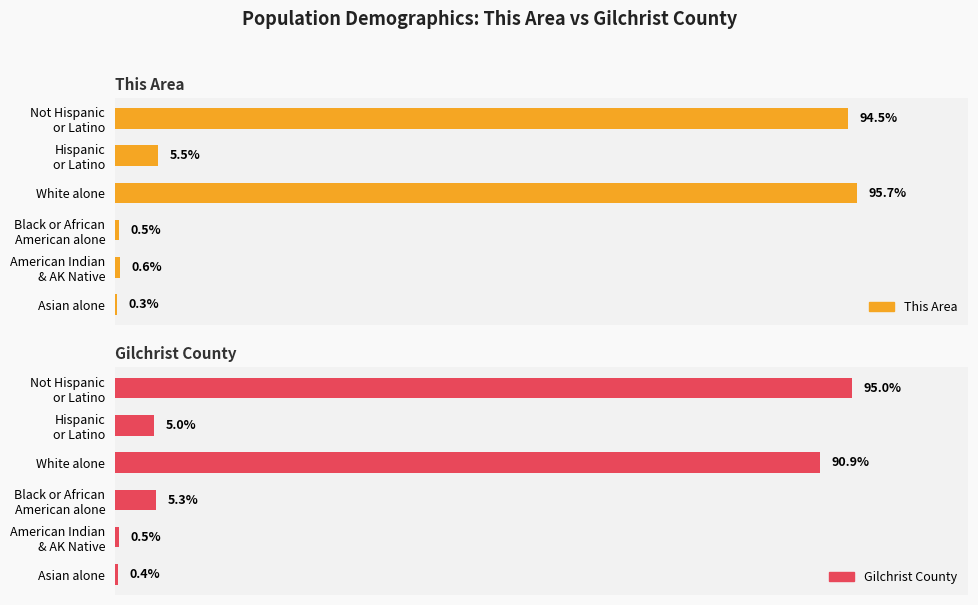

Is the value of Gilchrist County at 1 greater than the value of This Area at 4?

Yes